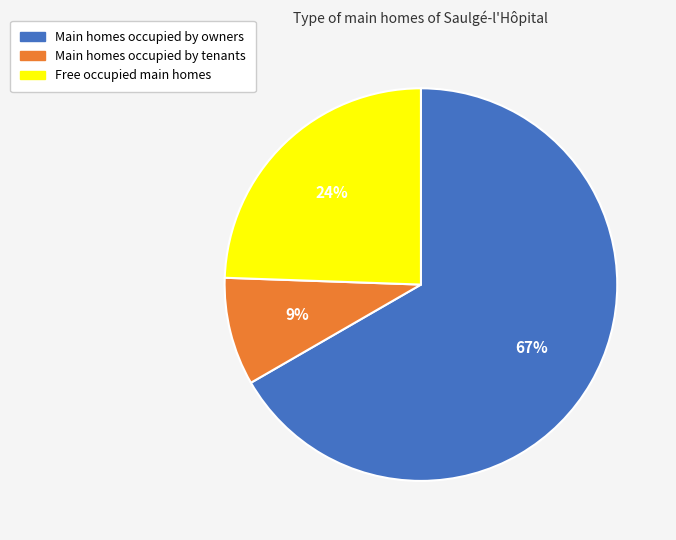

Combined, do Main homes occupied by owners and Free occupied main homes account for over 50%?

Yes